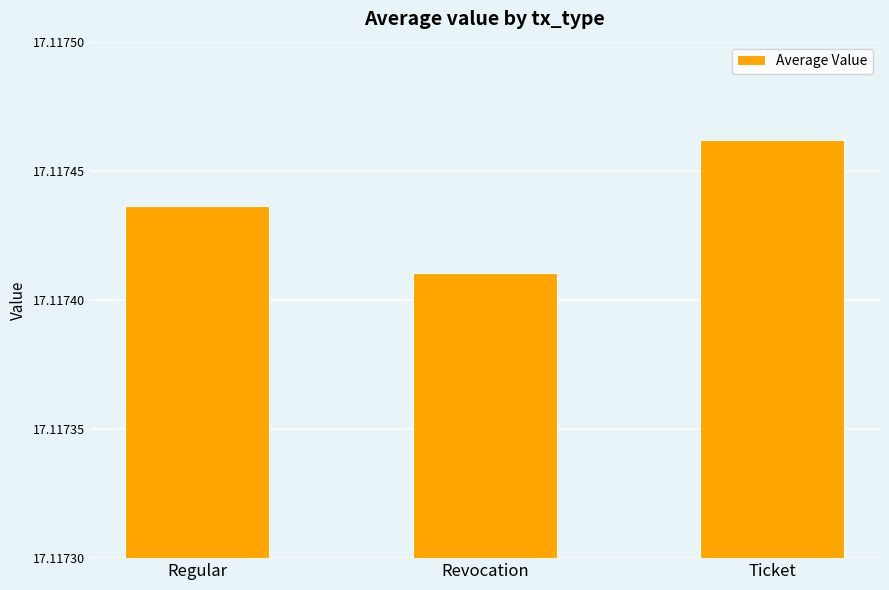

Approximately how many times larger is the value at Ticket compared to Regular?

1.0